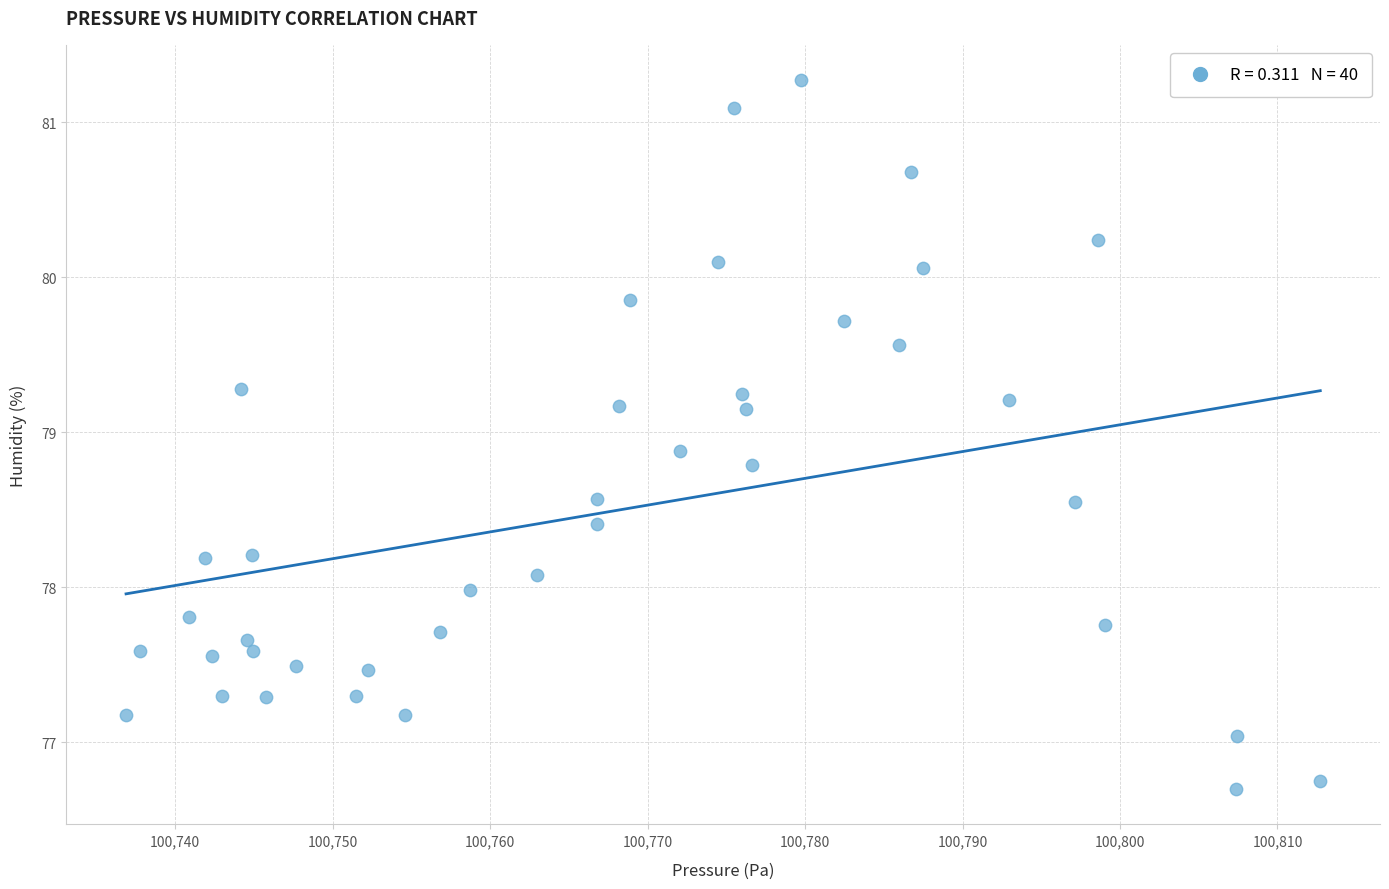

What is the range of X values (max minus min)?

75.8